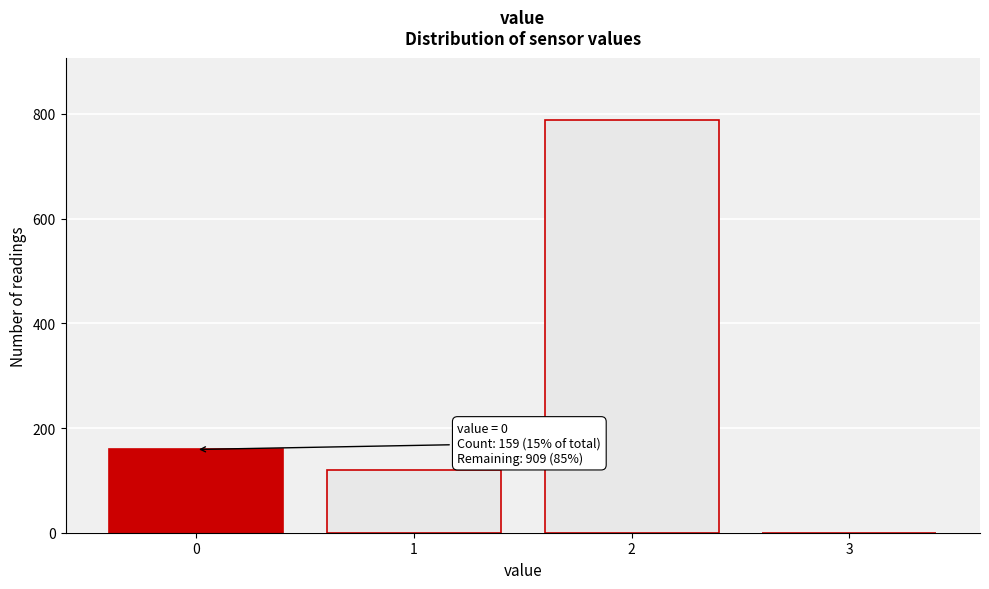

Reading left to right, what are all the values shown in this chart?

0=159	1=120	2=789	3=0